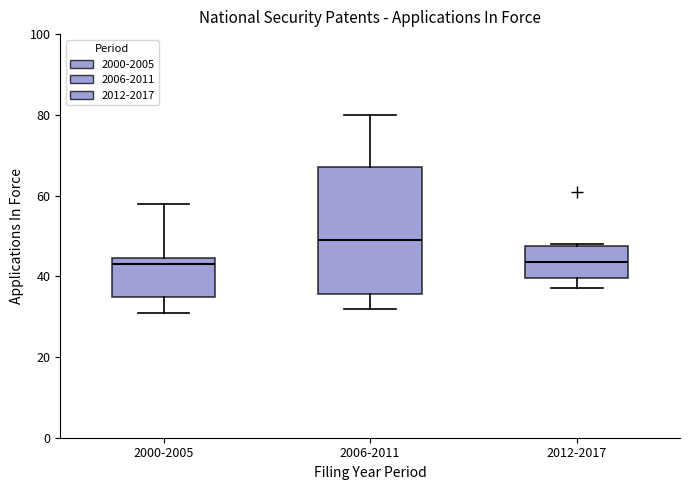

Where does the lower whisker of the box for 2006-2011 end on the y-axis? The values are not printed on the chart, so give them approximately, as read against the axis.

32